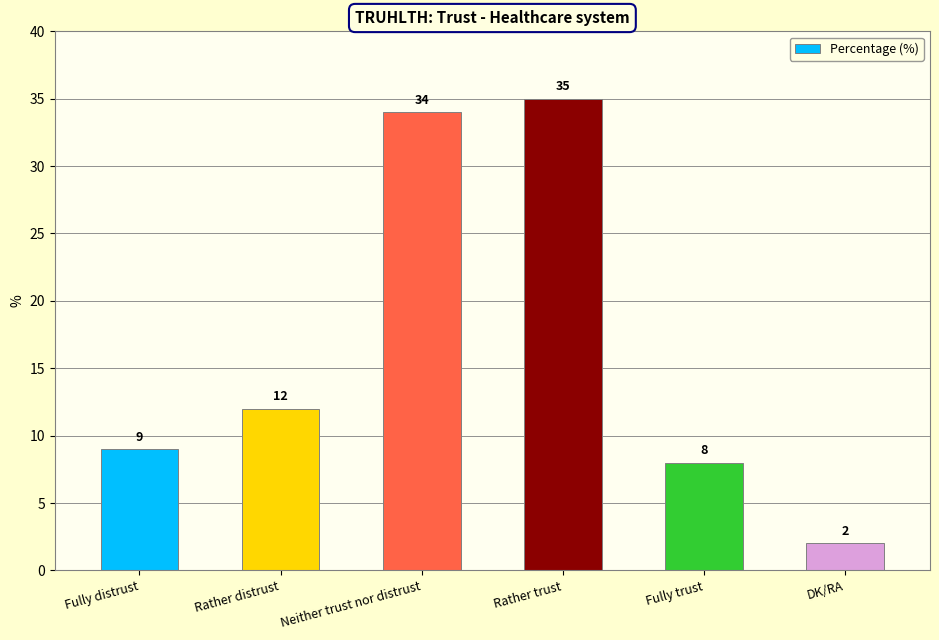

Does the chart contain stacked bars?

No